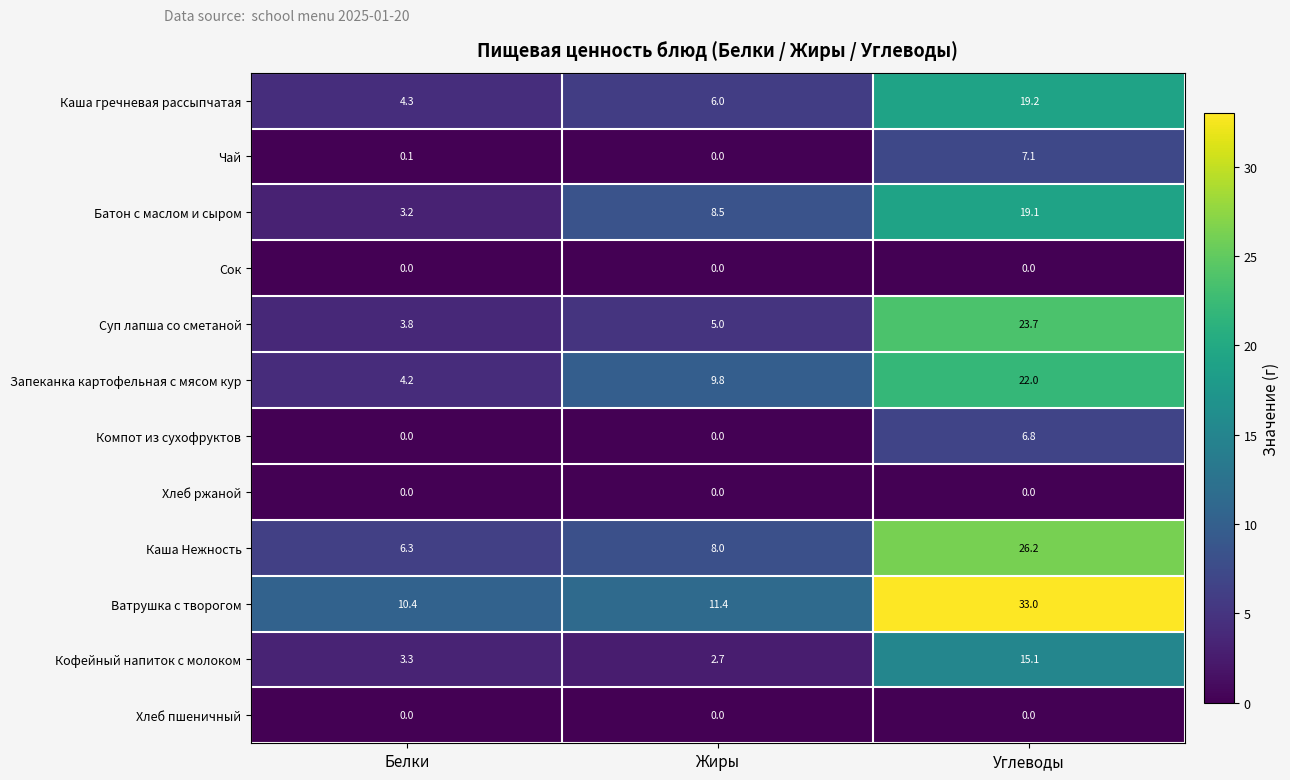

At which category is the sum across all series the highest?

Углеводы